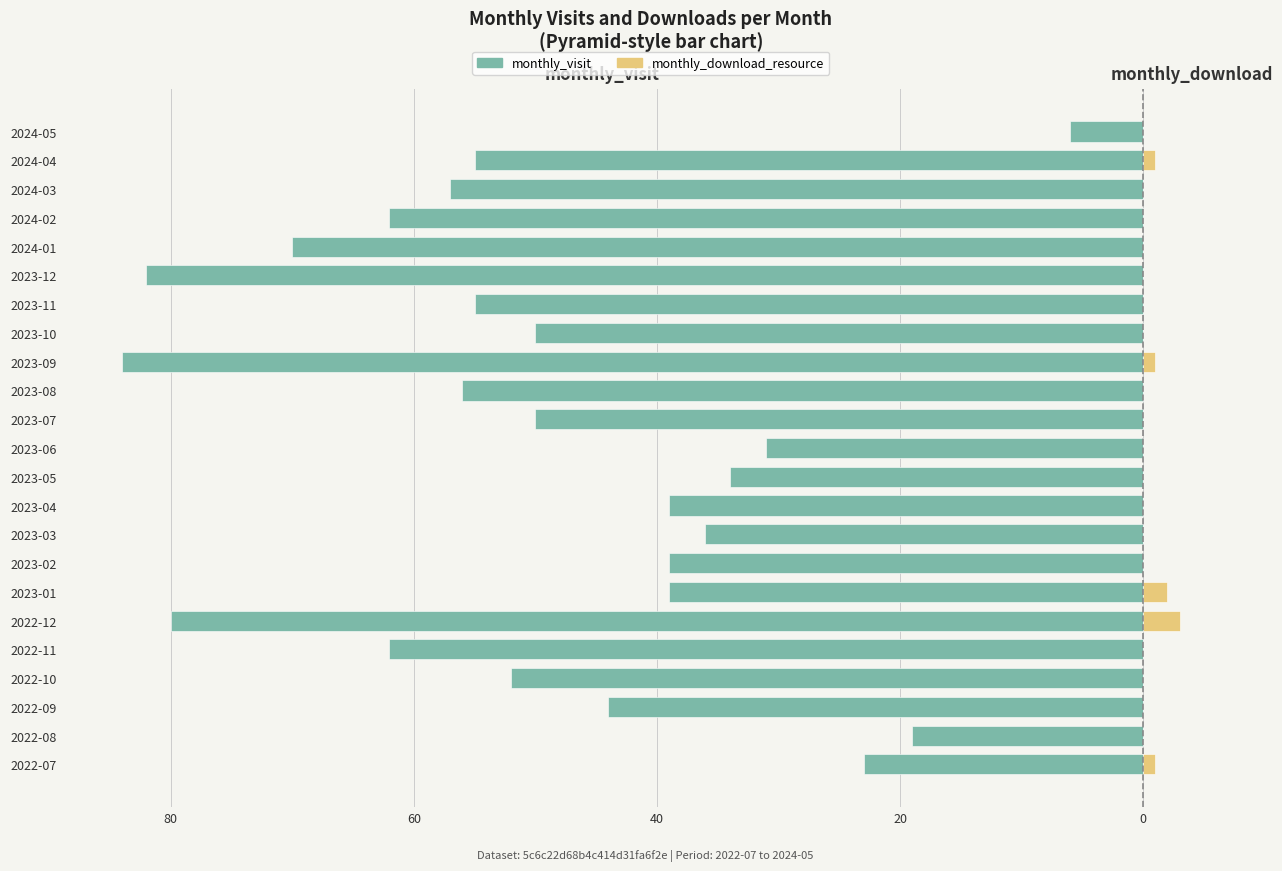

Which series has the widest spread of values?

monthly_visit